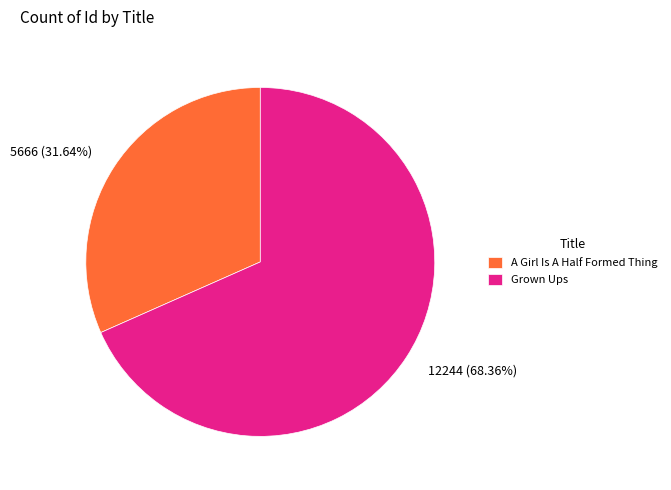

How many segments does this pie chart have?

2